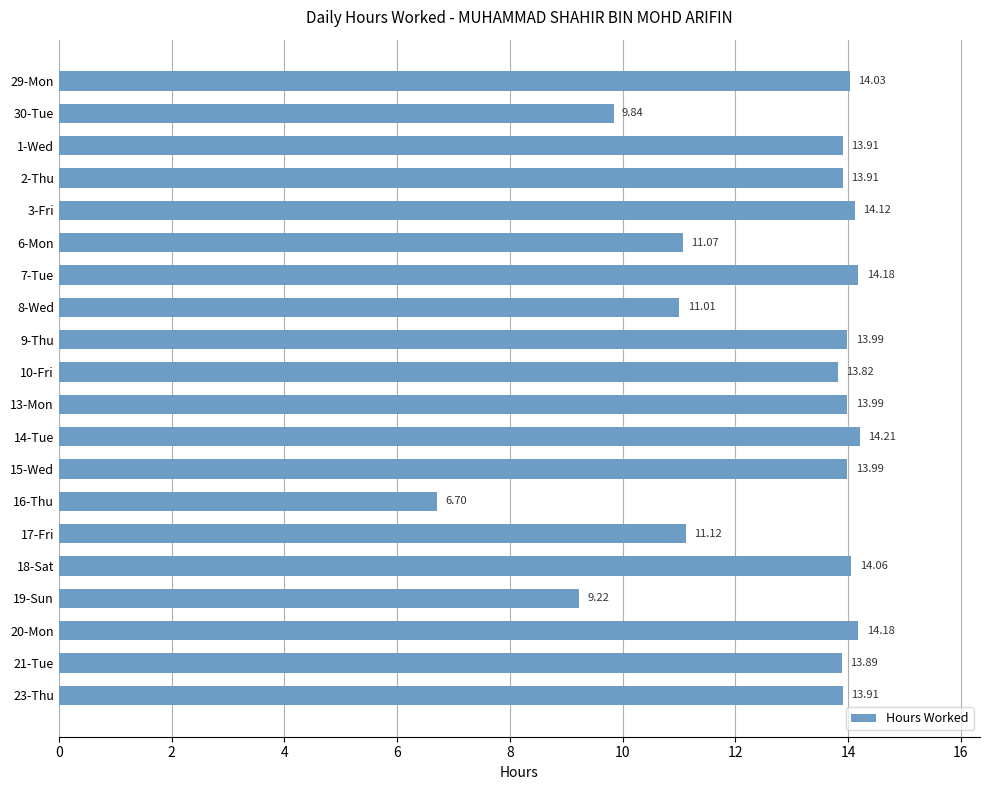

What is the difference between the values at 23-Thu and 6-Mon?

2.8